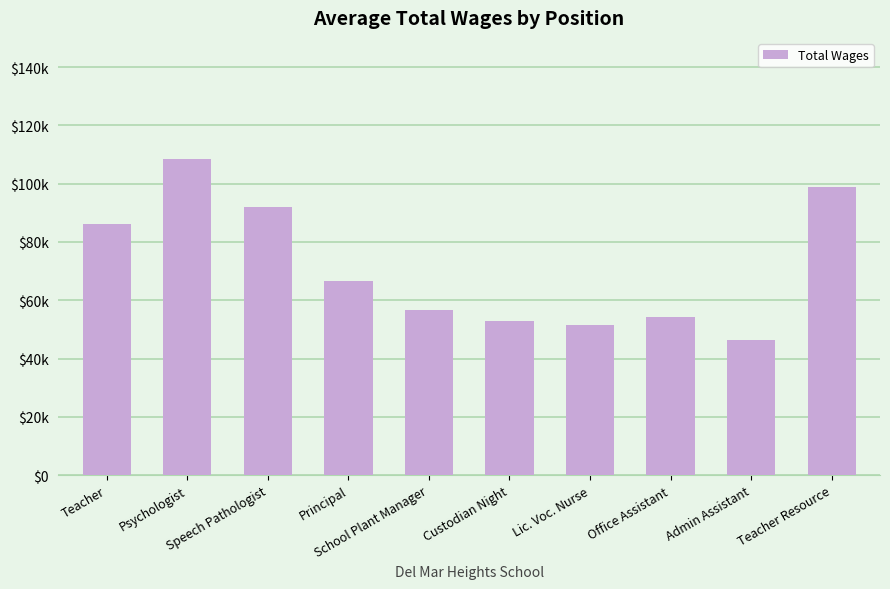

What is the minimum value shown in the chart?

46361